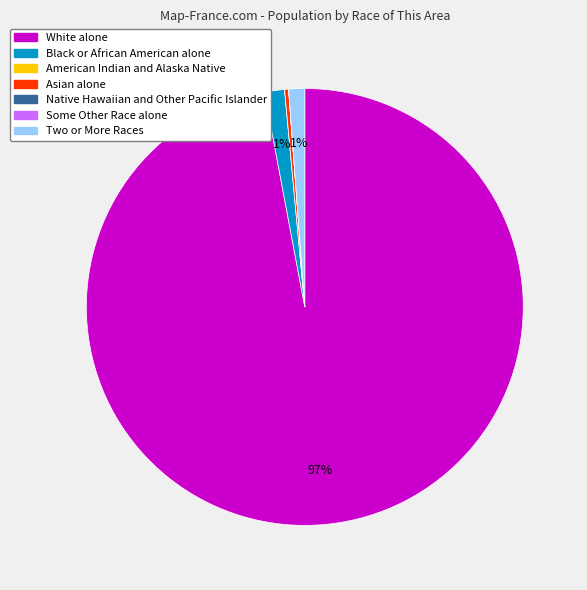

Does any single category account for the majority?

Yes